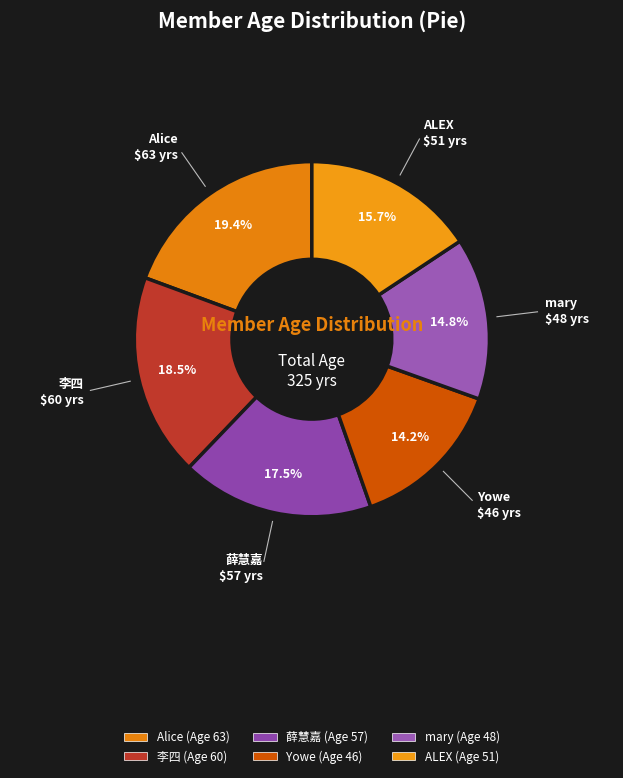

Rank the categories by value from lowest to highest.

Yowe, mary, ALEX, 薛慧嘉, 李四, Alice